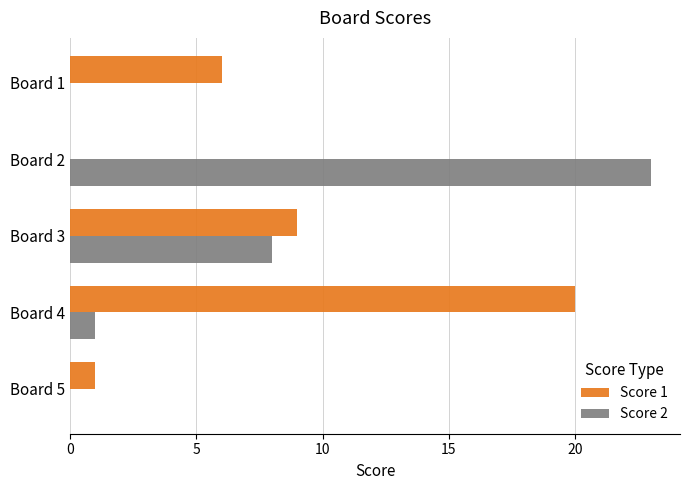

Is the value of Score 1 at Board 2 greater than the value of Score 2 at Board 2?

No